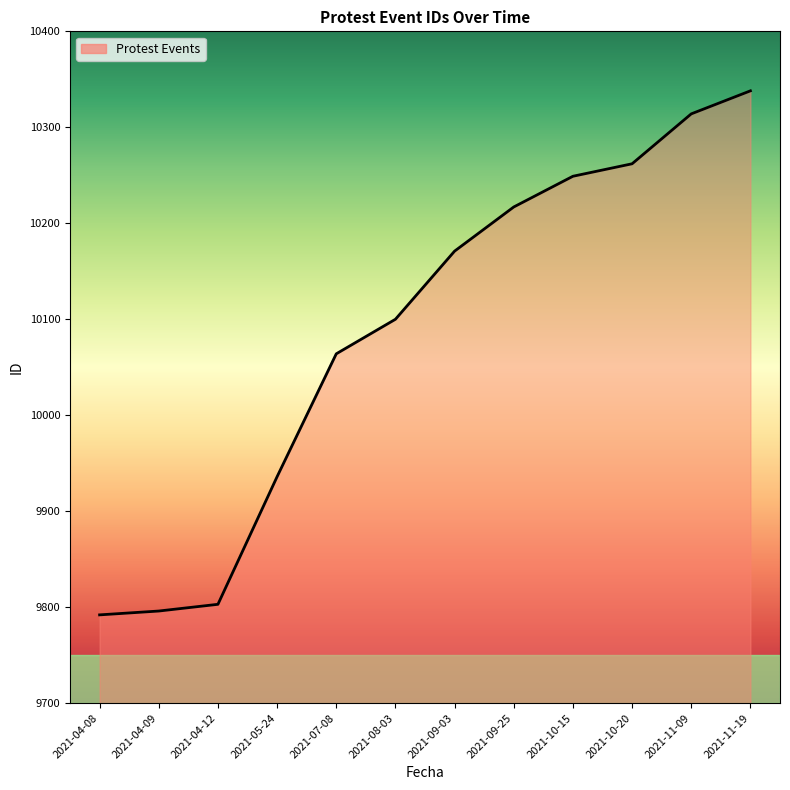

The value at 2021-09-03 is 10171. True or false?

True